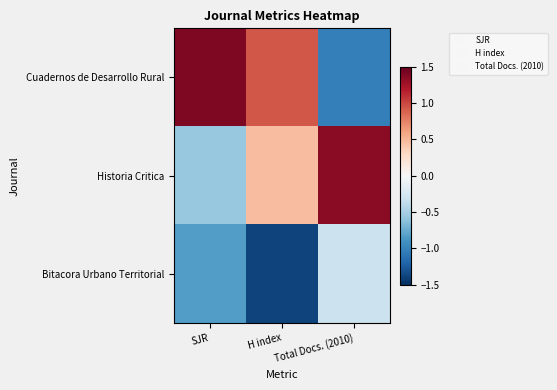

Reading left to right, transcribe all the data shown in this chart.

Cuadernos de Desarrollo Rural: SJR=1.4	H index=0.9	Total Docs. (2010)=-1.0
Historia Critica: SJR=-0.6	H index=0.5	Total Docs. (2010)=1.4
Bitacora Urbano Territorial: SJR=-0.8	H index=-1.4	Total Docs. (2010)=-0.3